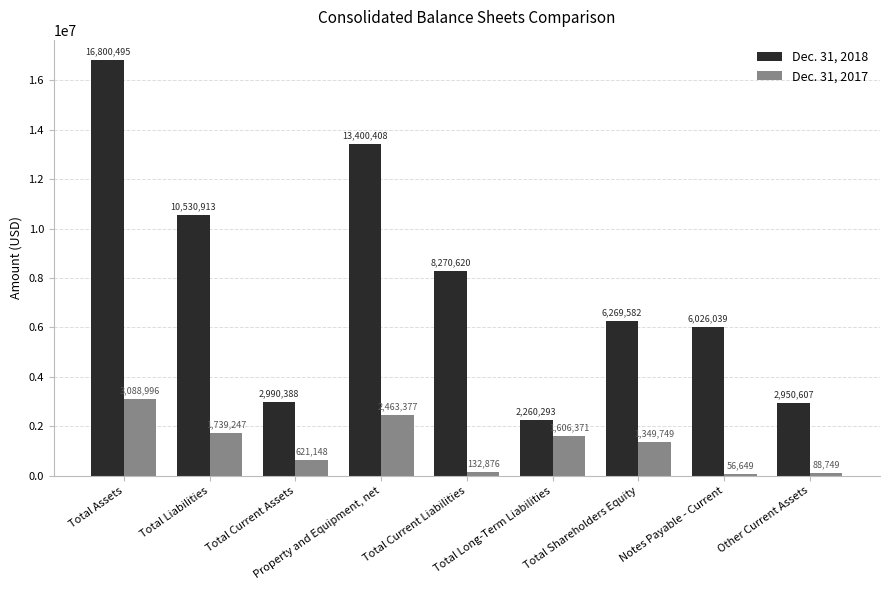

At how many categories does at least one series exceed 1510259?

9